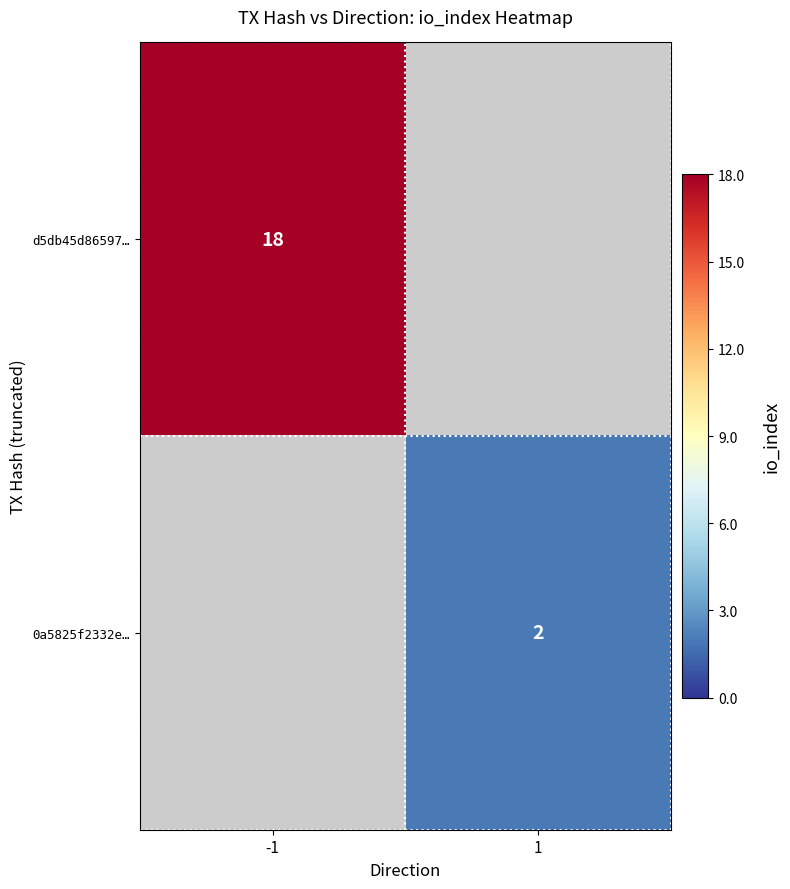

The value of 0a5825f2332e… at 1 is 3. True or false?

False